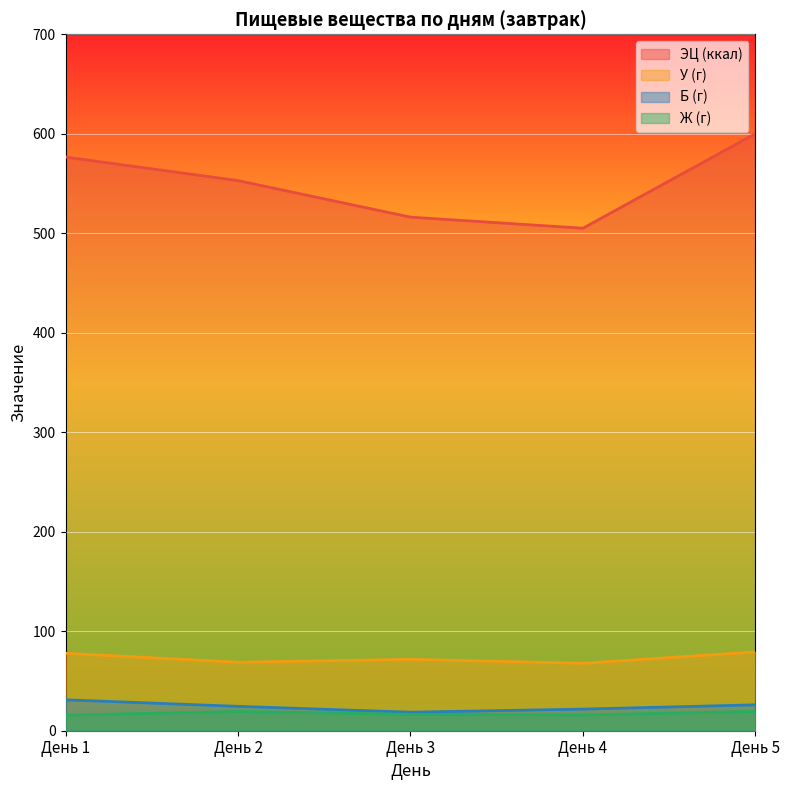

Reading left to right, what are all the values shown in this chart?

ЭЦ (ккал): 576.6	552.9	516.2	505.1	600.2
У (г): 77.8	68.8	71.8	67.8	79.2
Б (г): 31.1	24.5	18.6	21.8	26.0
Ж (г): 15.7	19.4	16.4	15.9	19.5